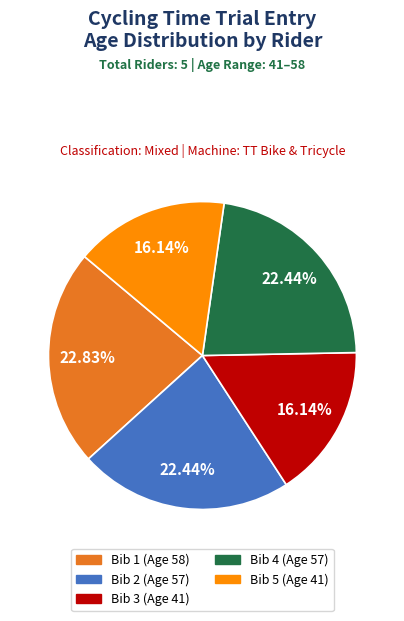

What portion of the pie excludes Bib 5 (Age 41)?

83.9%